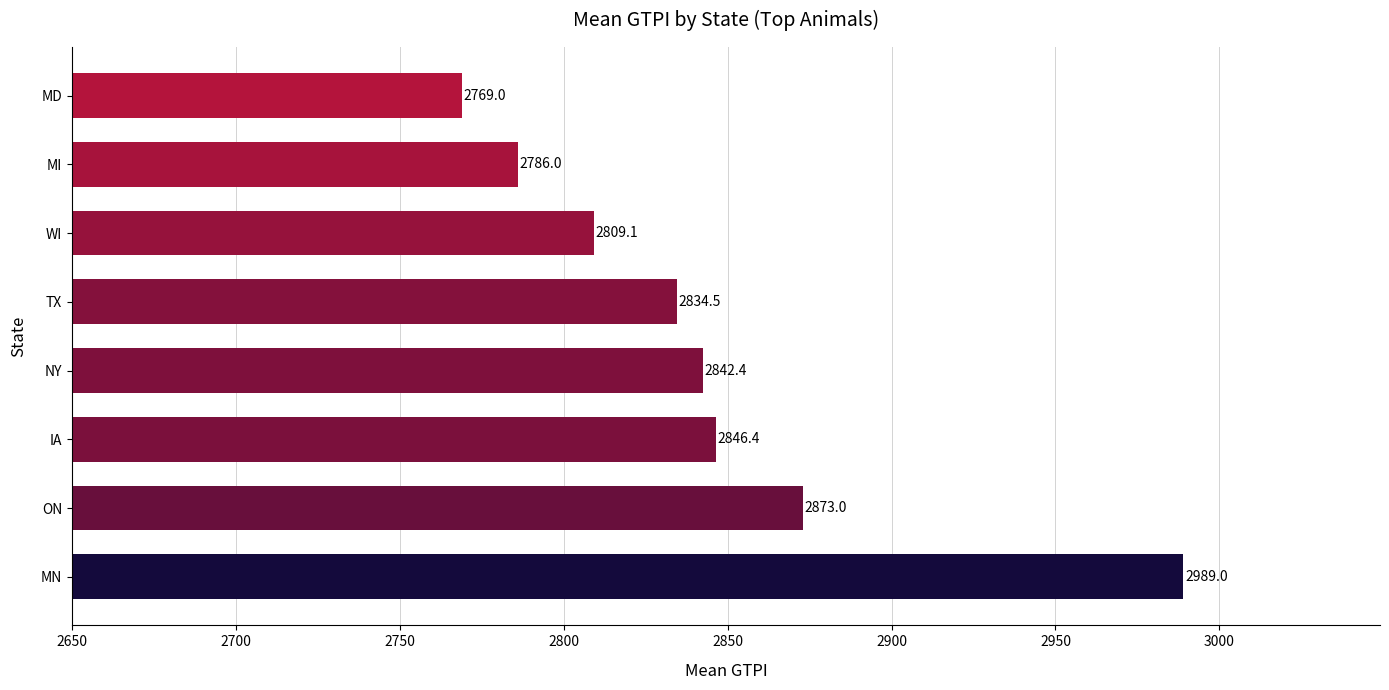

At which category does the chart reach its minimum across all series?

MD